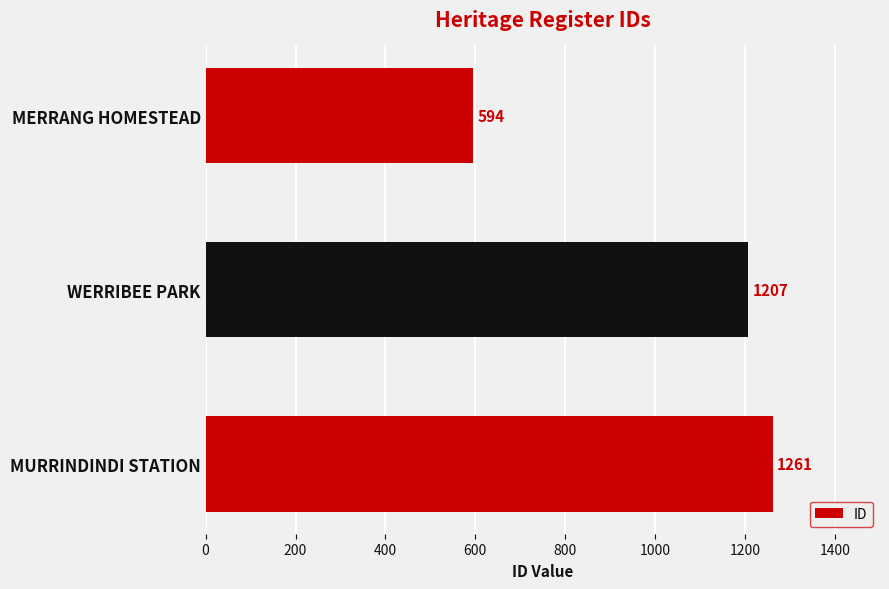

The chart shows a value of 594 at MERRANG HOMESTEAD. True or false?

True